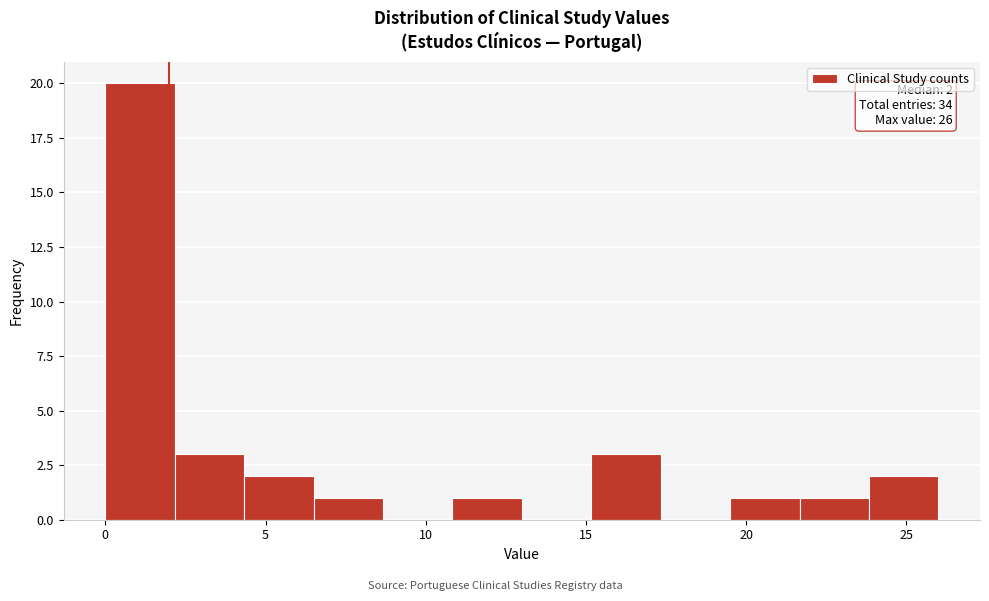

Which range on the x-axis has the tallest bar?

0.0 to 2.0